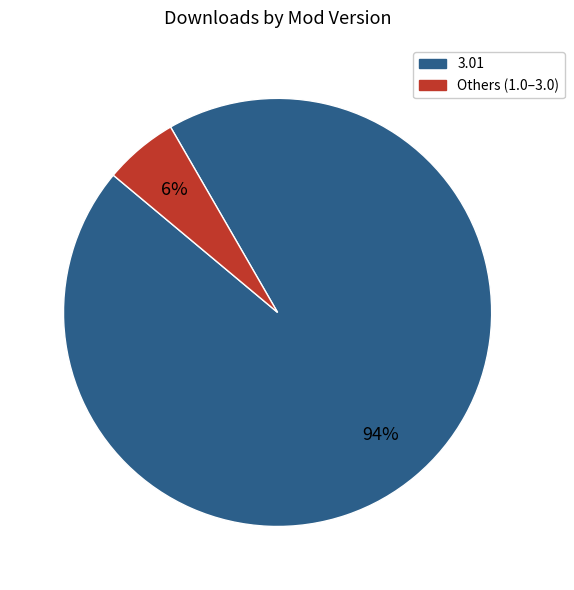

To the nearest percent, what is the average slice percentage?

50%